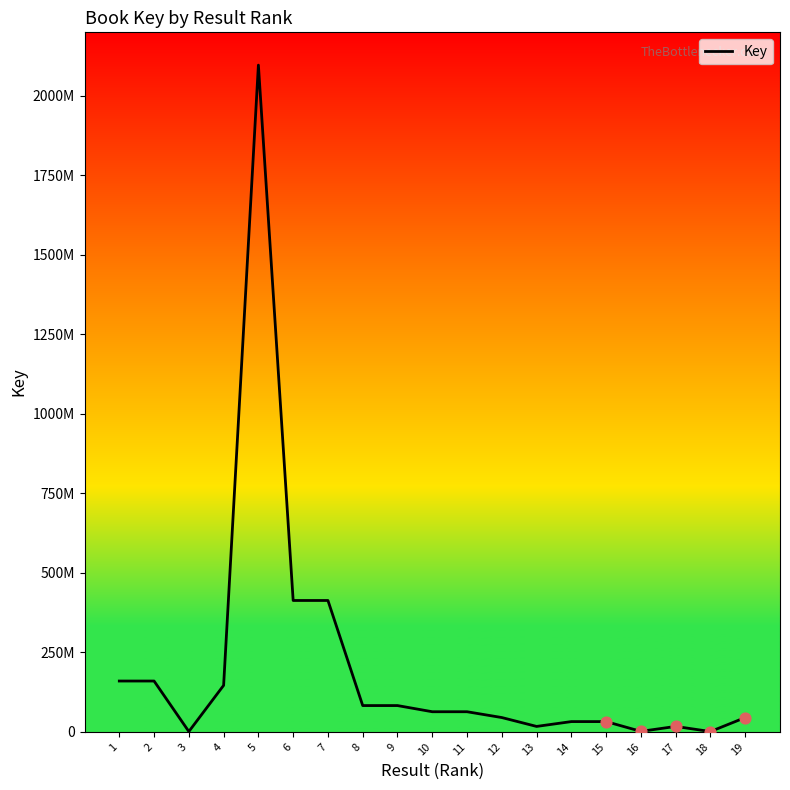

What is the change in value from 10 to 14?

-30993587